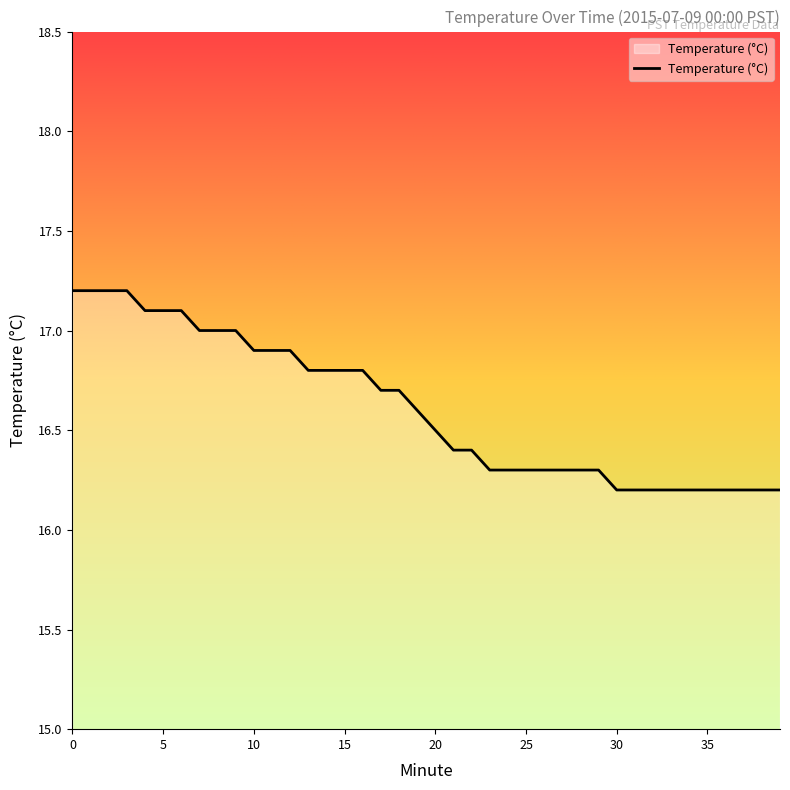

What is the maximum value shown in the chart?

17.2